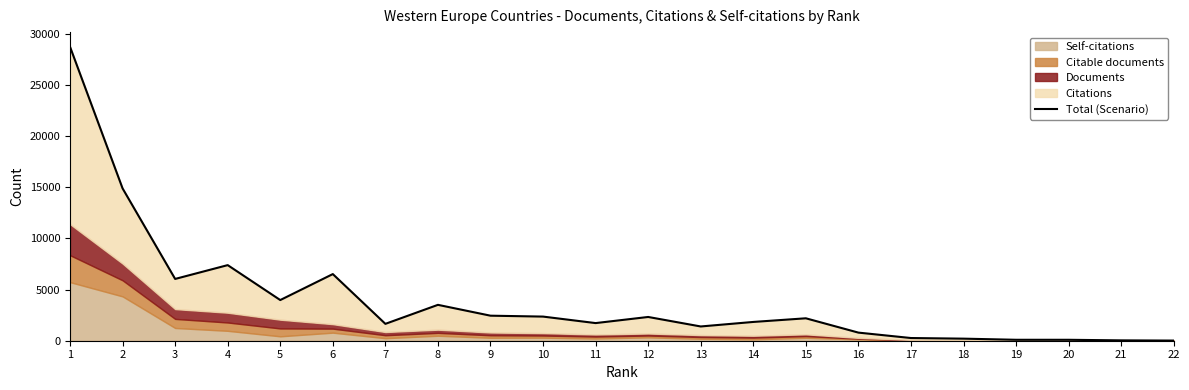

What is the value of the 20th point from the left?

91